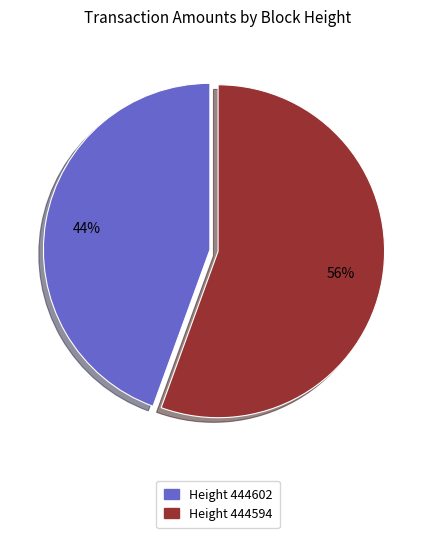

To the nearest percent, what is the average slice percentage?

50%